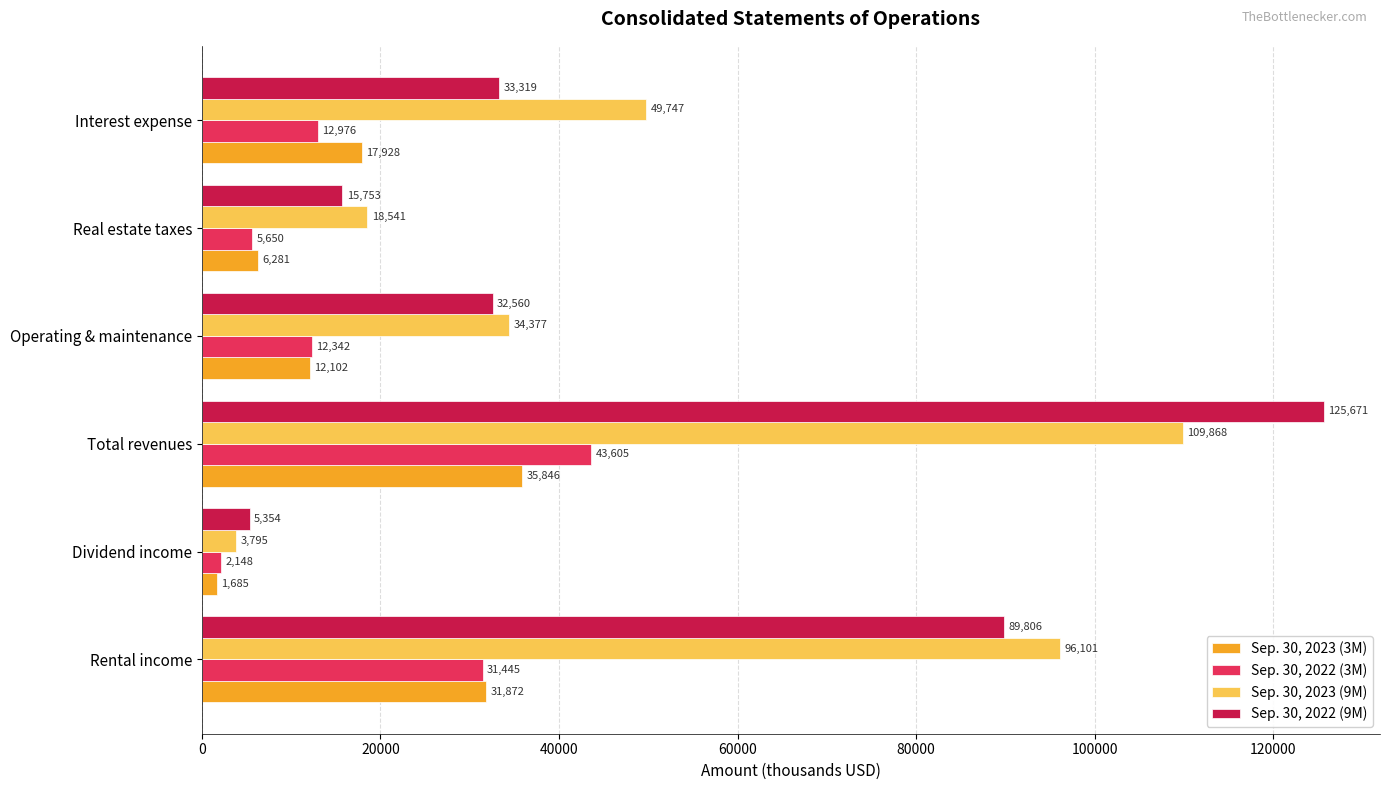

Is the value of Sep. 30, 2022 (3M) at Dividend income greater than the value of Sep. 30, 2023 (9M) at Rental income?

No